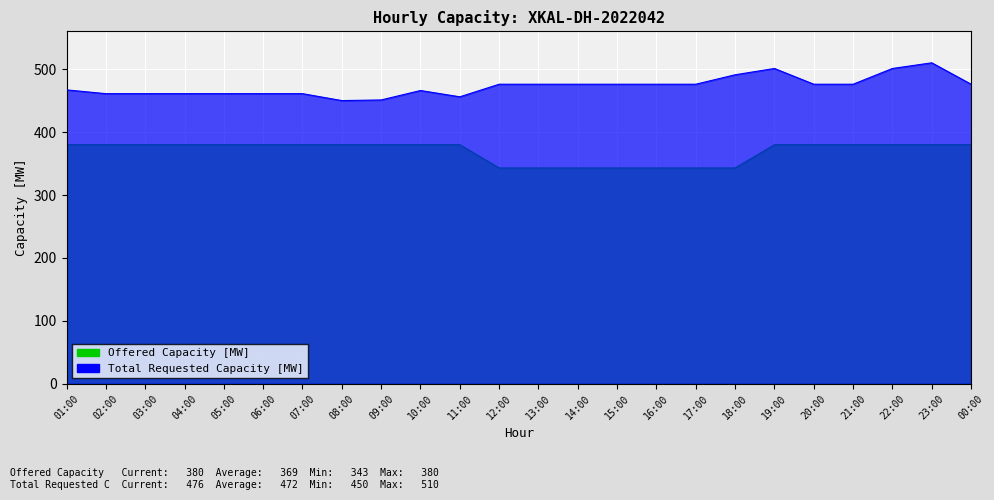

Count the number of categories in the chart.

24